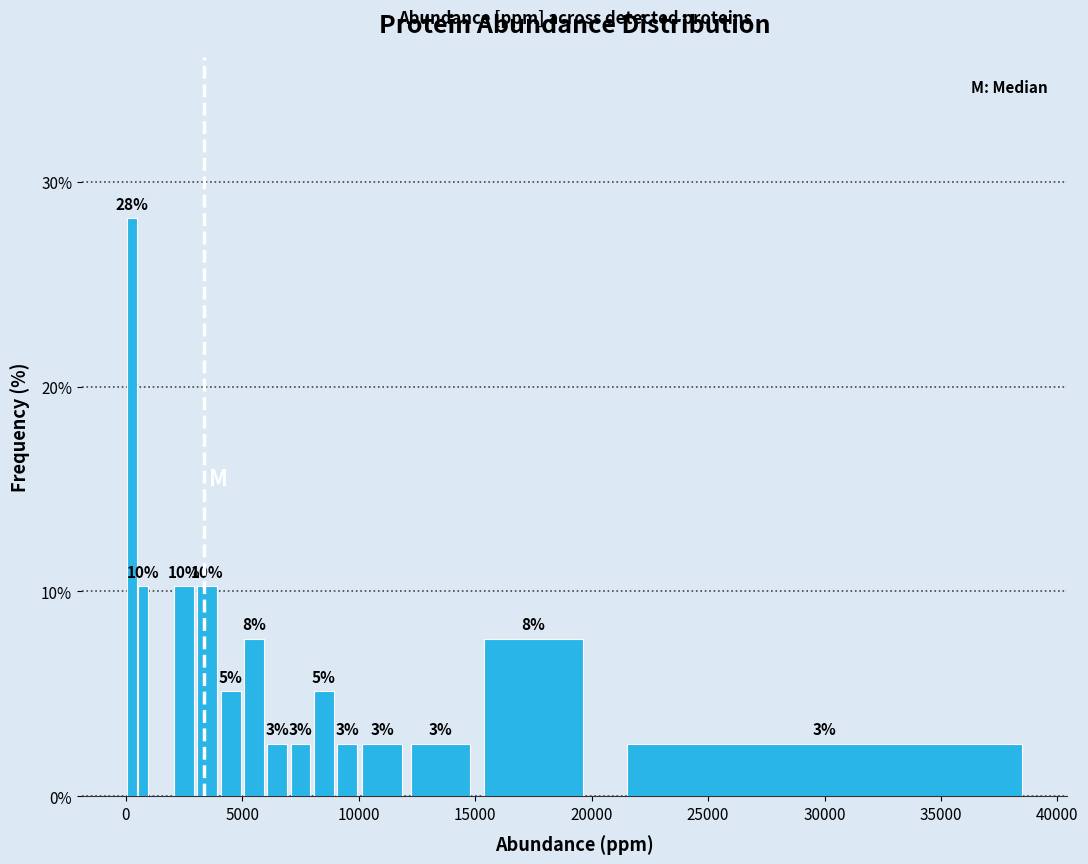

Around what value on the x-axis is the tallest bar? Give the approximate position of its centre, as read against the axis.

500